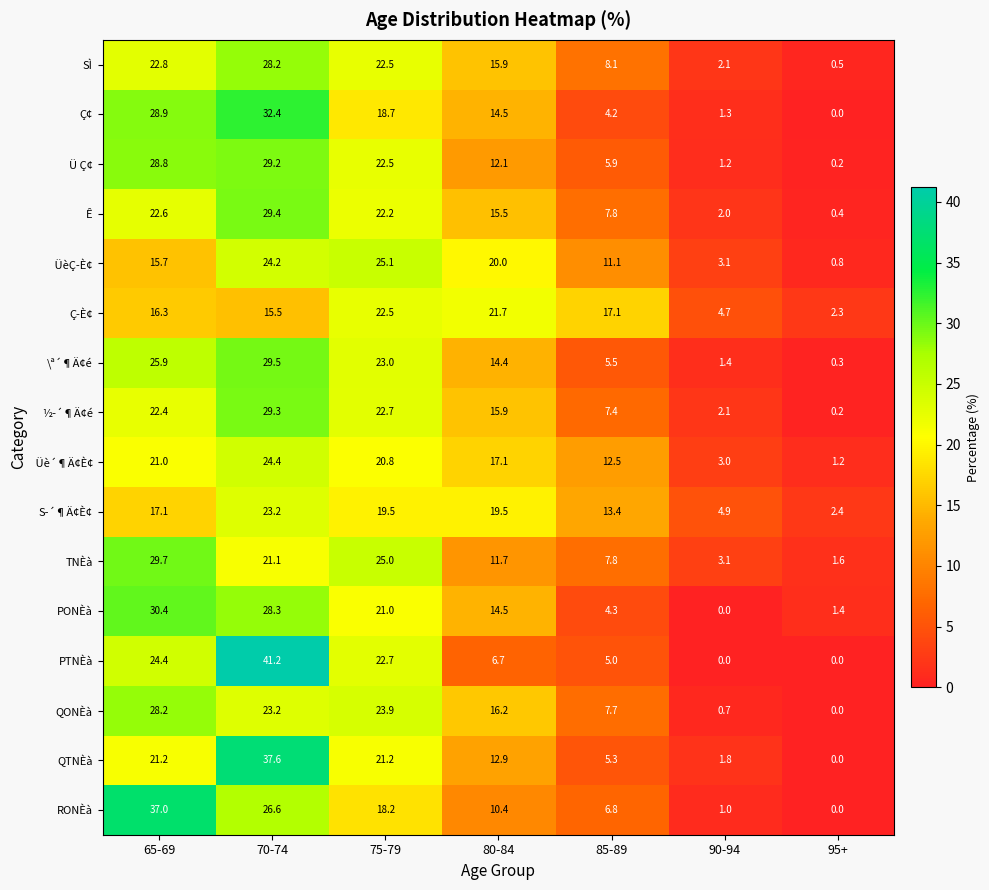

Which series has the widest spread of values?

PTNÈà